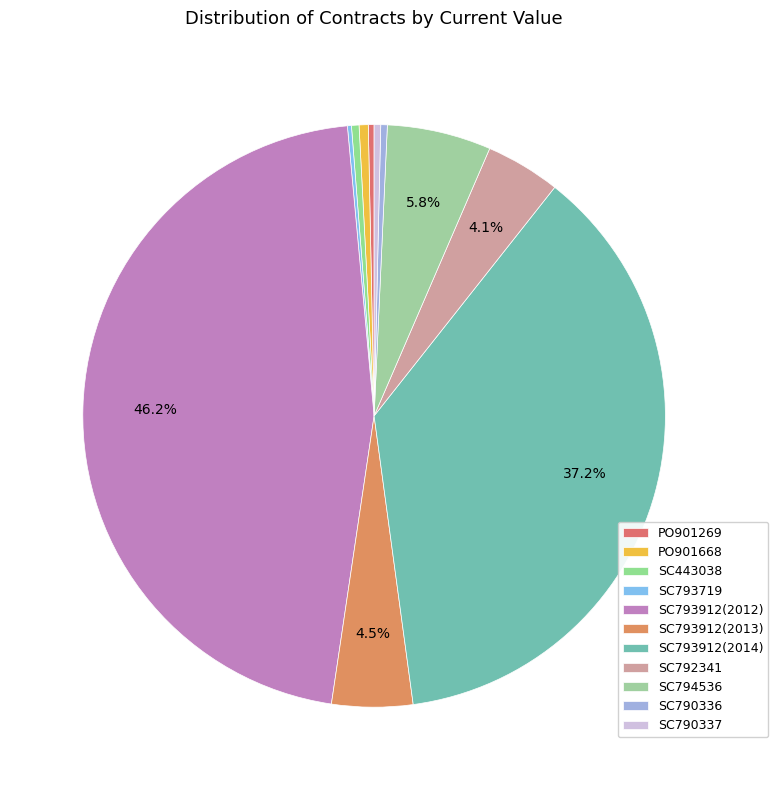

To the nearest percent, what is the average slice percentage?

9%